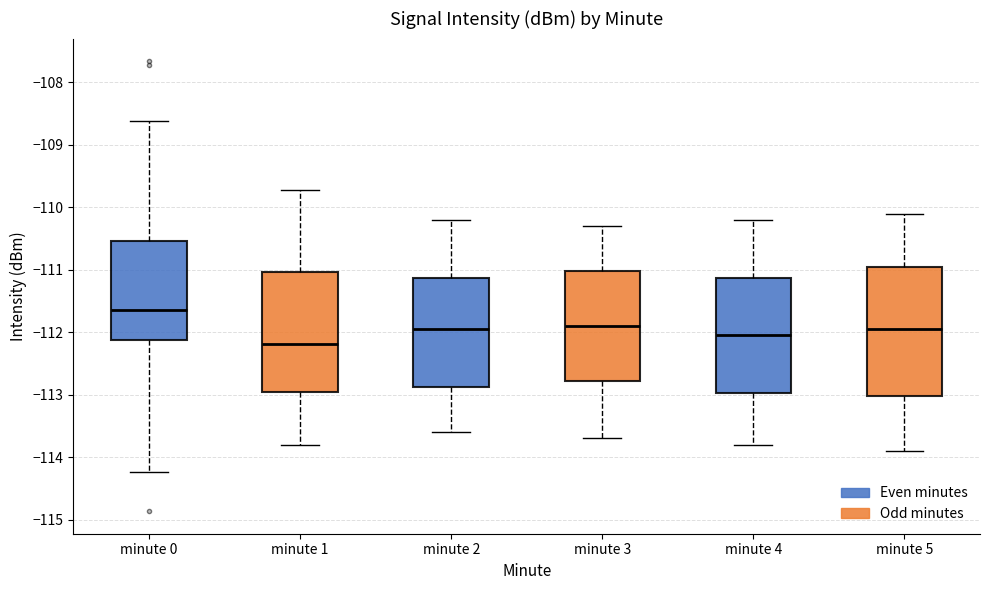

Where does the upper whisker of the box for minute 1 end on the y-axis? The values are not printed on the chart, so give them approximately, as read against the axis.

-109.7